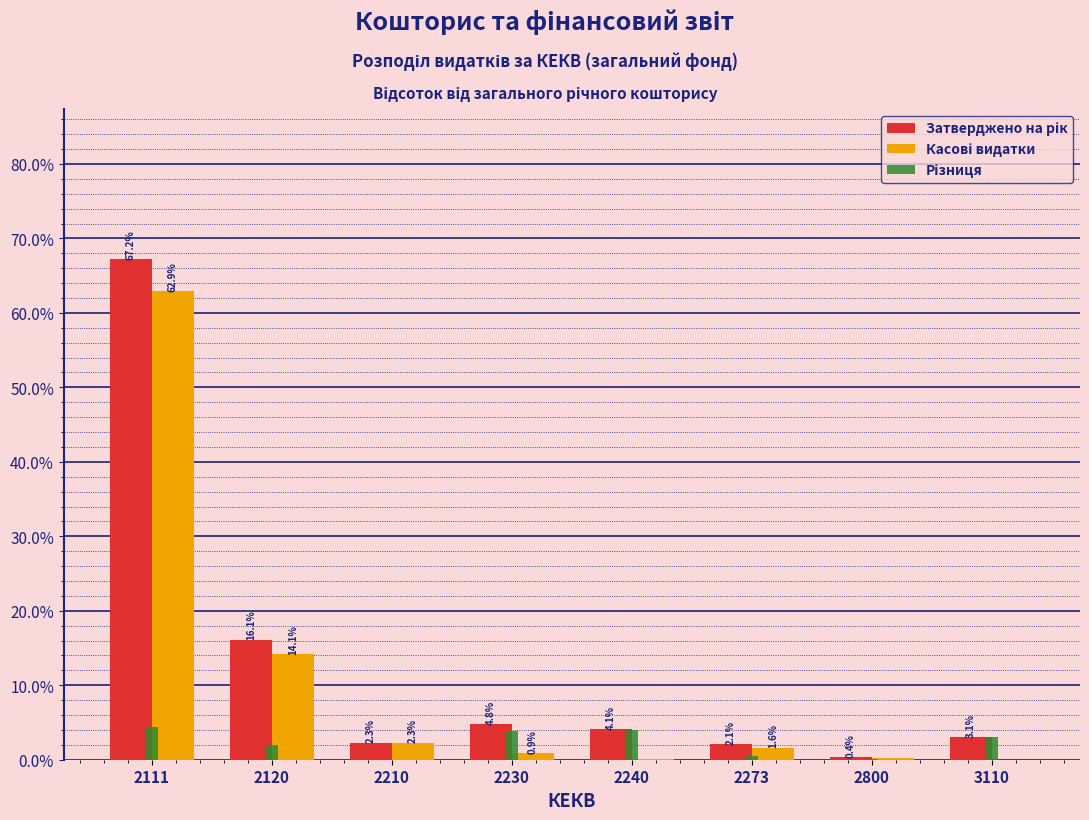

At which category does the chart reach its peak across all series?

2111